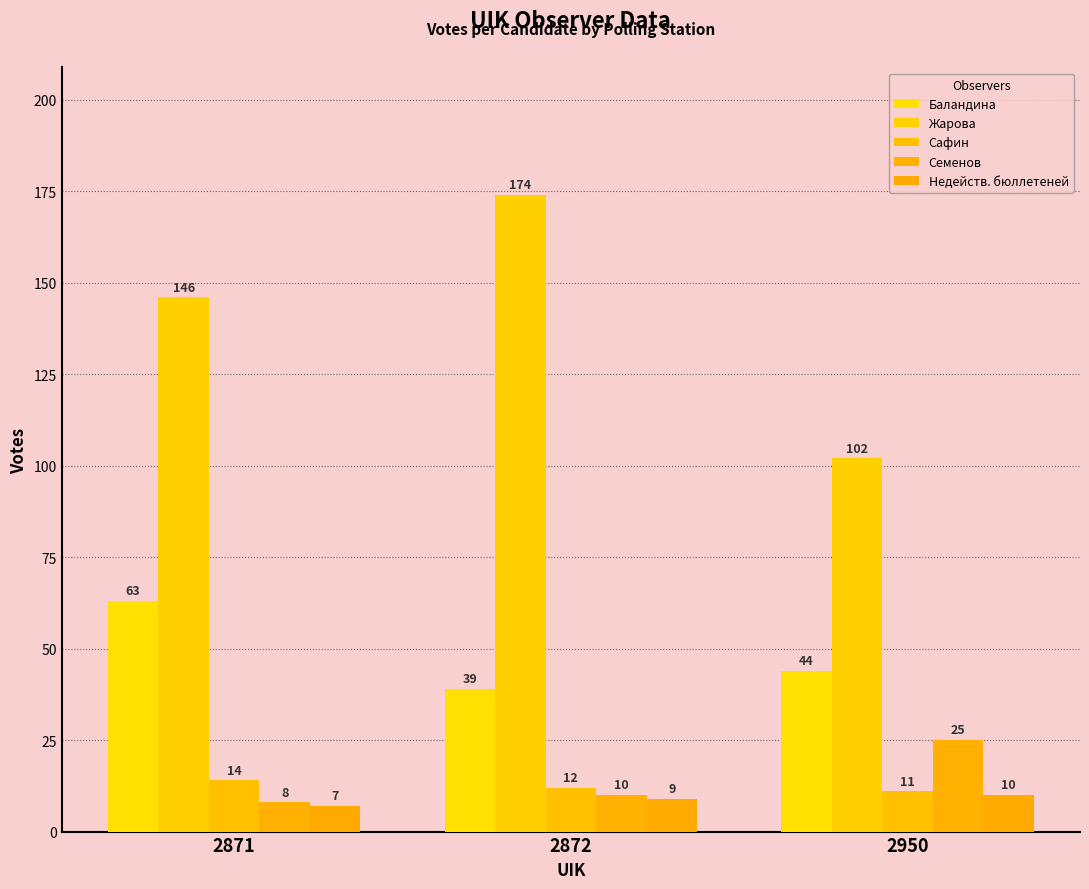

At how many categories does at least one series exceed 93?

3